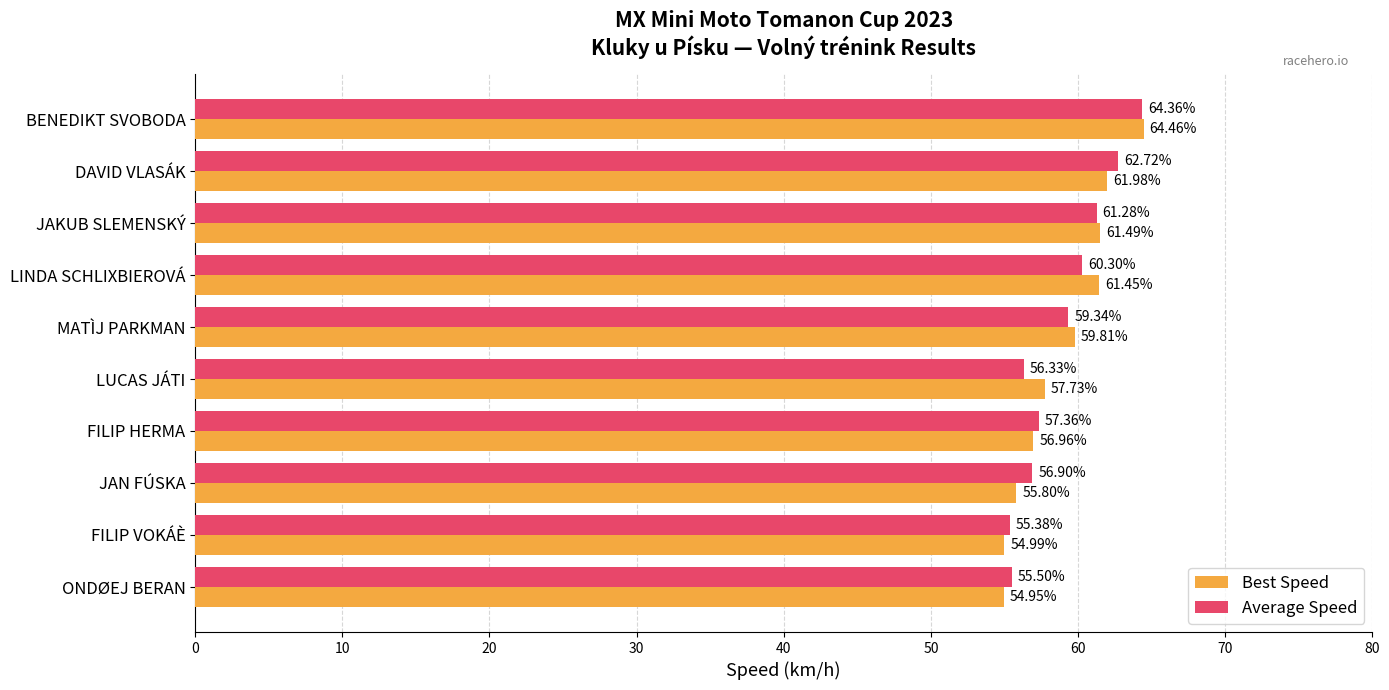

Which series changed the most between FILIP HERMA and ONDØEJ BERAN?

Best Speed